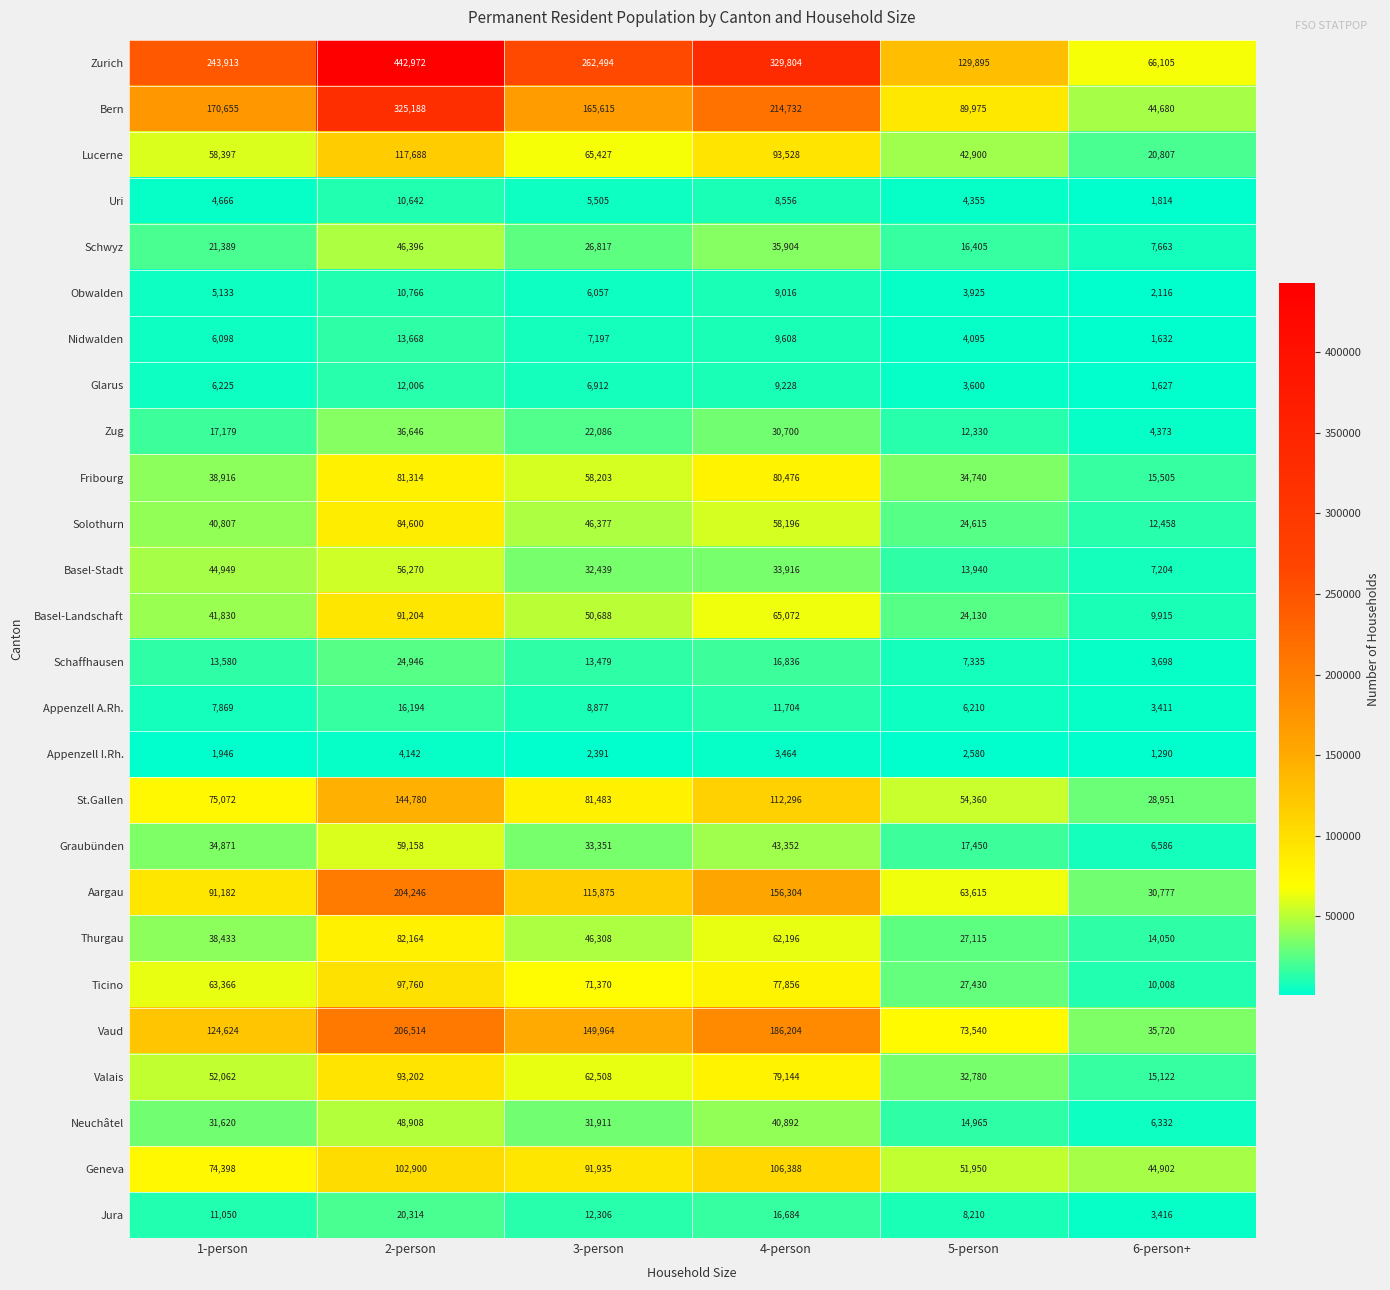

The value of Schwyz at 1-person is 11127. True or false?

False